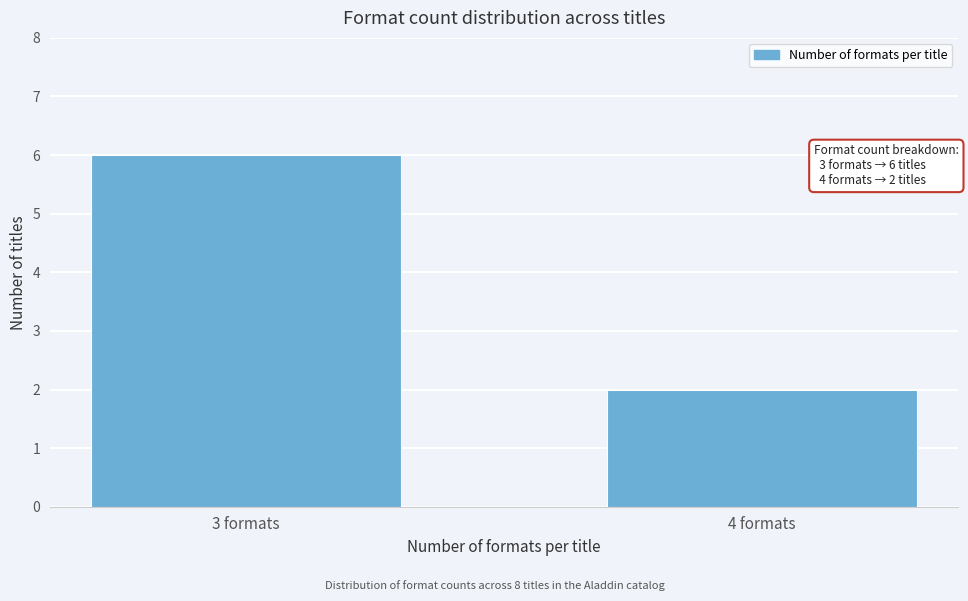

Reading right to left, transcribe all the data shown in this chart.

2	6